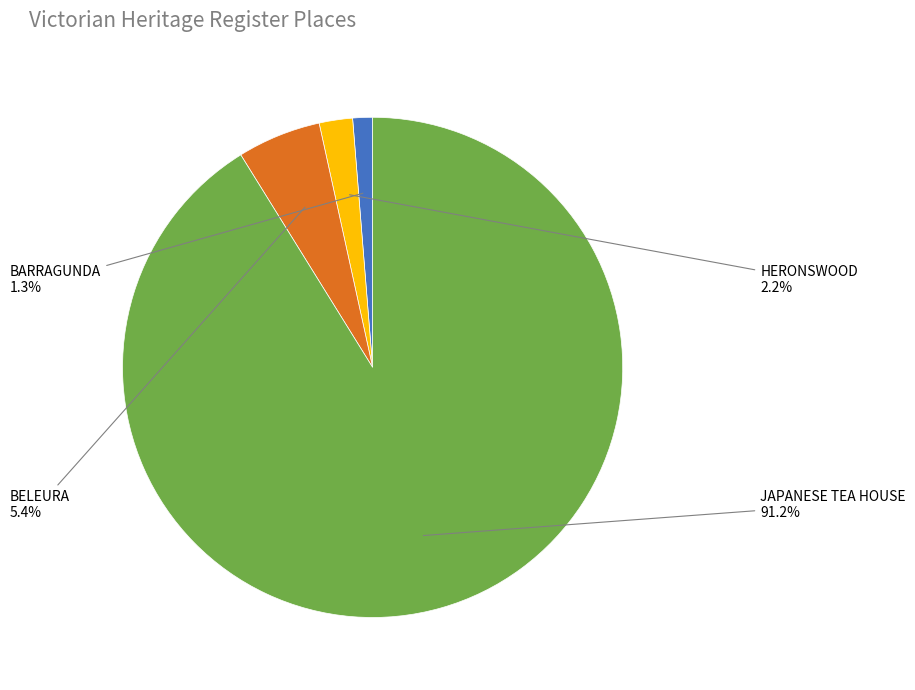

What is the majority slice?

JAPANESE TEA HOUSE